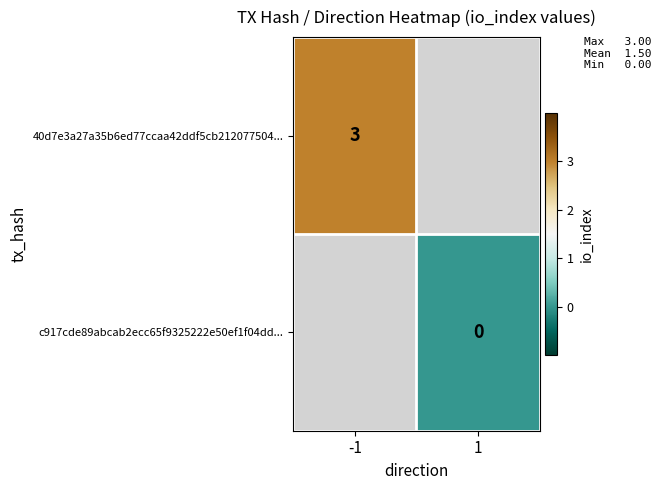

True or false: 40d7e3a27a35b6ed77ccaa42ddf5cb212077504... has a value of 2 at -1.

False